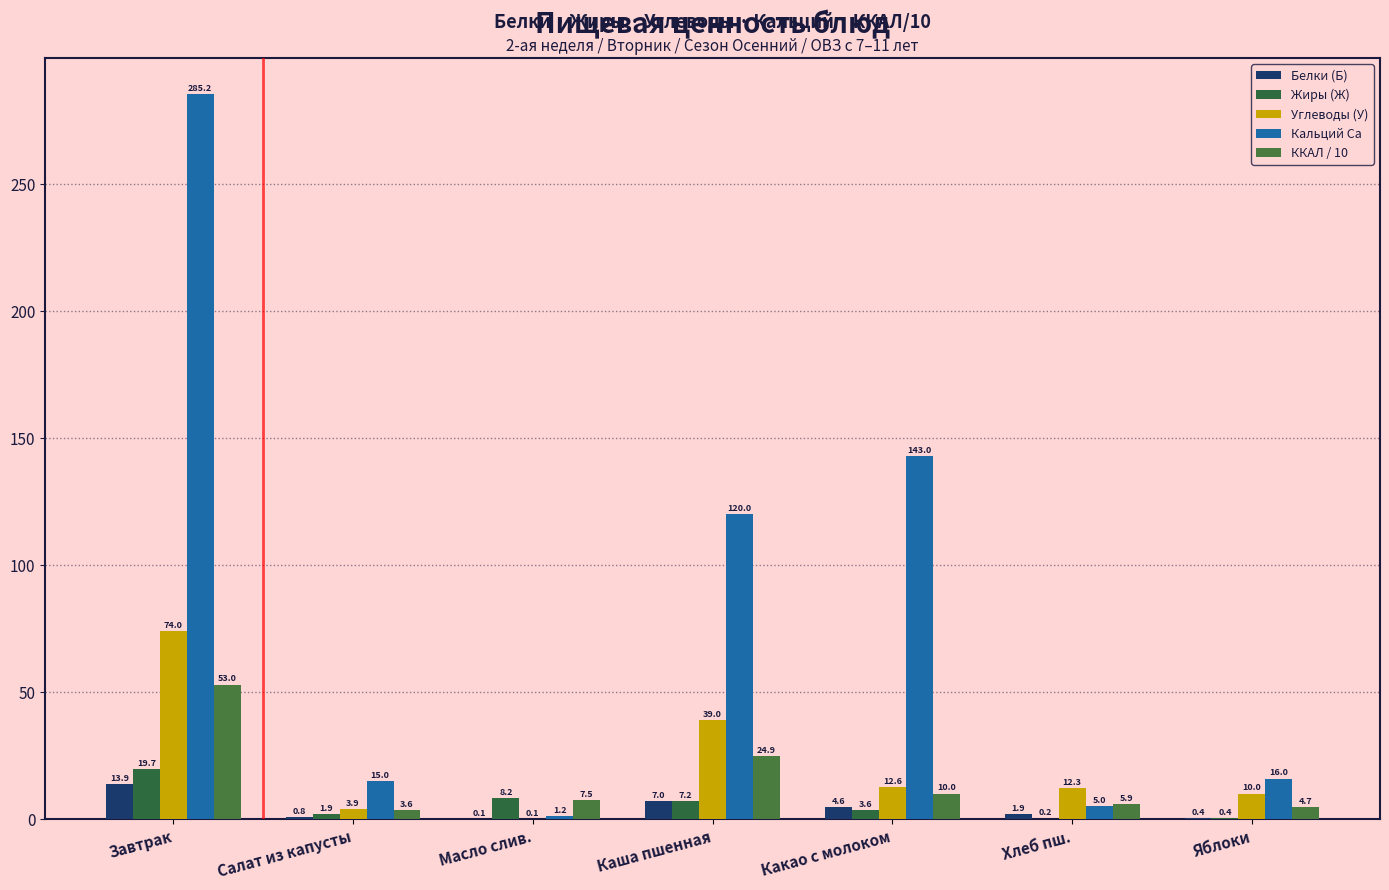

What is the spread (max minus min) of values at Каша пшенная?

113.1